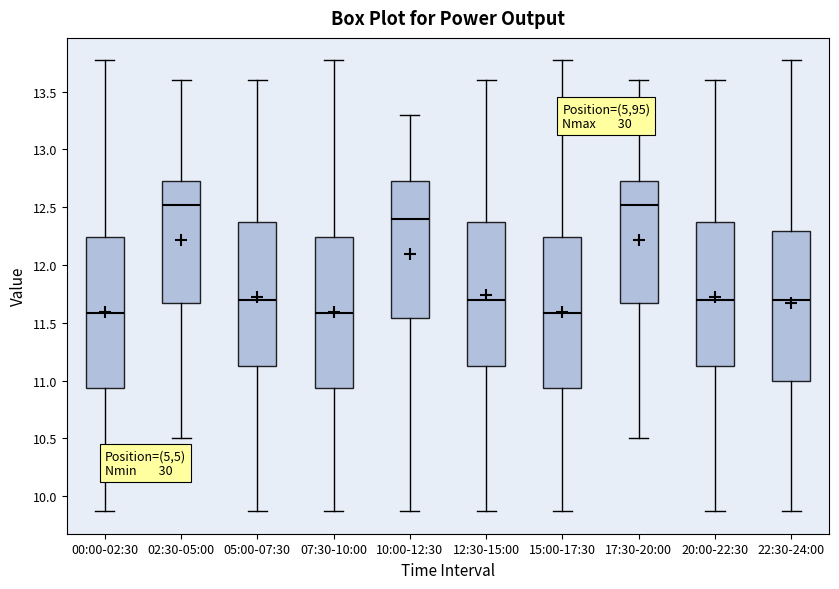

Reading left to right, transcribe this box plot: for each box, give where its median line is, the range the box spans, and where its two whiskers end, as read against the y-axis. The values are not printed on the chart, so give them approximately, as read against the axis.

00:00-02:30: median 11.60, box 10.95 to 12.25, whiskers 9.85 to 13.75
02:30-05:00: median 12.50, box 11.65 to 12.75, whiskers 10.50 to 13.60
05:00-07:30: median 11.70, box 11.15 to 12.40, whiskers 9.85 to 13.60
07:30-10:00: median 11.60, box 10.95 to 12.25, whiskers 9.85 to 13.75
10:00-12:30: median 12.40, box 11.55 to 12.70, whiskers 9.85 to 13.30
12:30-15:00: median 11.70, box 11.15 to 12.40, whiskers 9.85 to 13.60
15:00-17:30: median 11.60, box 10.95 to 12.25, whiskers 9.85 to 13.75
17:30-20:00: median 12.50, box 11.65 to 12.75, whiskers 10.50 to 13.60
20:00-22:30: median 11.70, box 11.15 to 12.40, whiskers 9.85 to 13.60
22:30-24:00: median 11.70, box 11.00 to 12.30, whiskers 9.85 to 13.75